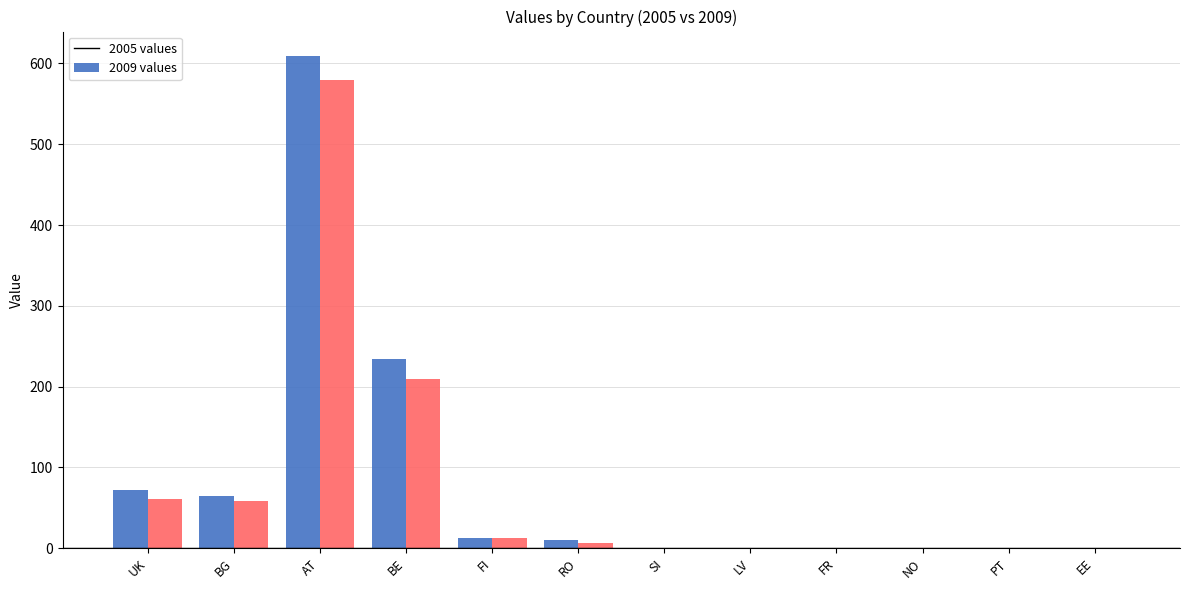

What is the maximum value shown in the chart?

609